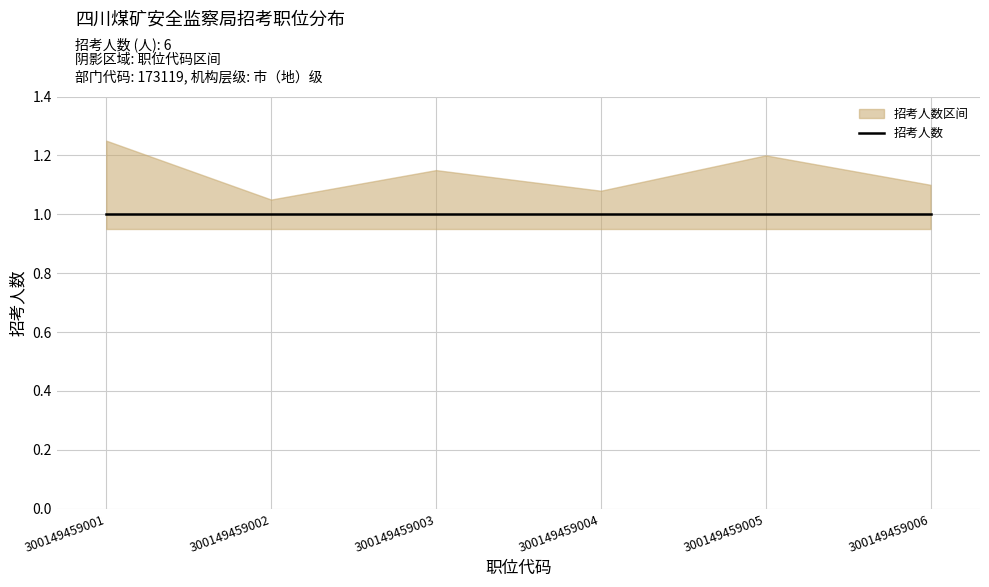

Reading left to right, transcribe all the data shown in this chart.

招考人数: 300149459001=1.0	300149459002=1.0	300149459003=1.0	300149459004=1.0	300149459005=1.0	300149459006=1.0
招考人数_upper: 300149459001=1.2	300149459002=1.1	300149459003=1.1	300149459004=1.1	300149459005=1.2	300149459006=1.1